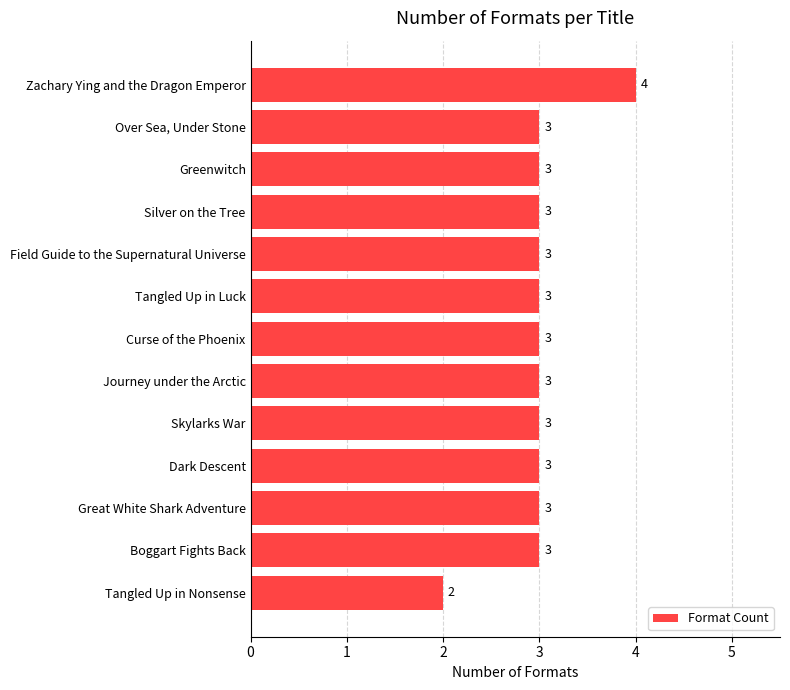

Which category has the lowest value across all series?

Tangled Up in Nonsense